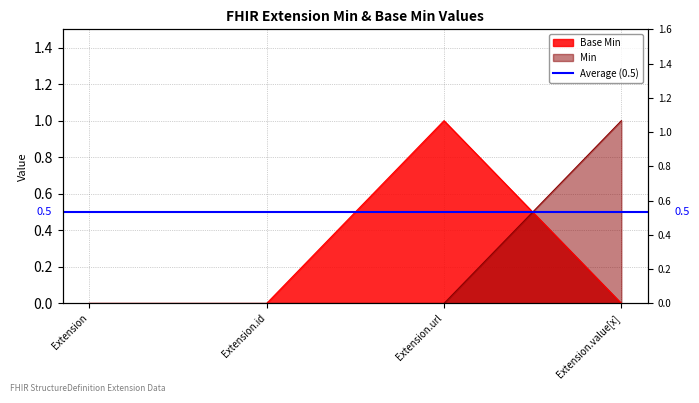

What is the label of the 4th point from the left?

Extension.value[x]